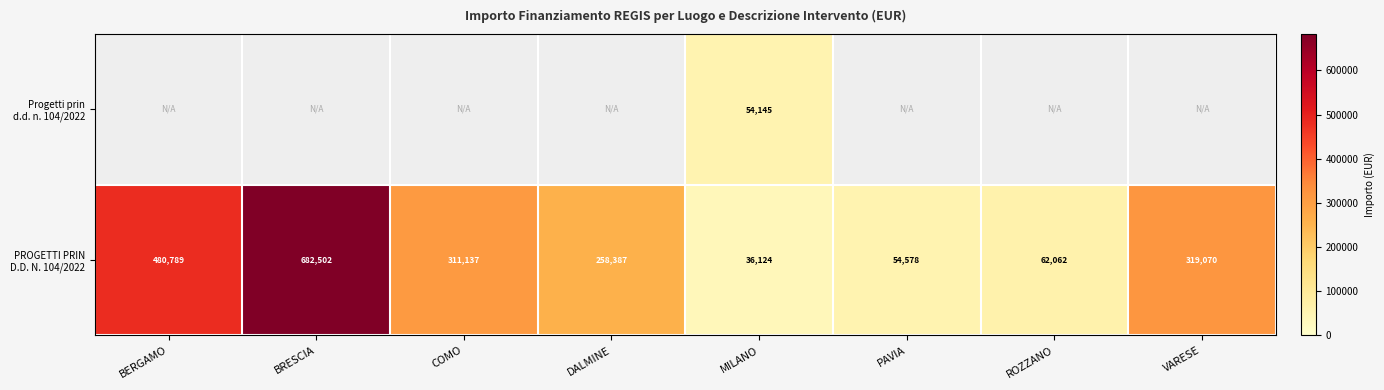

Where does the PROGETTI PRIN D.D. N. 104/2022 series first go above 311136?

BERGAMO